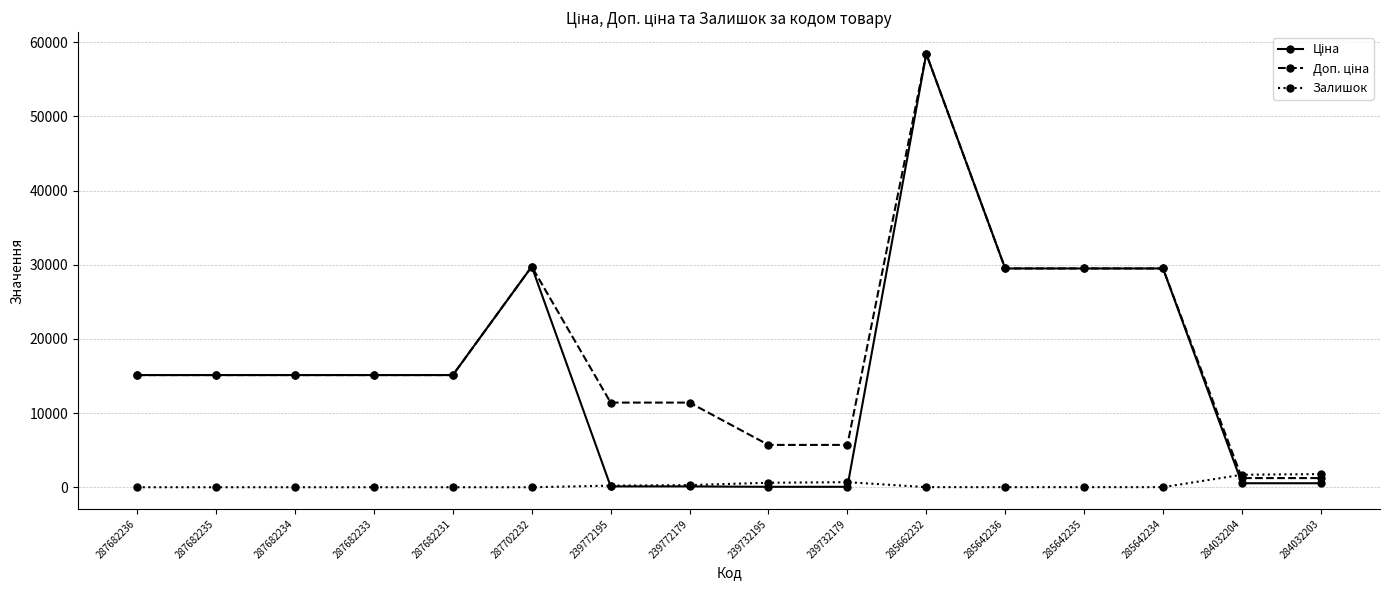

At which category is the sum across all series the highest?

285662232